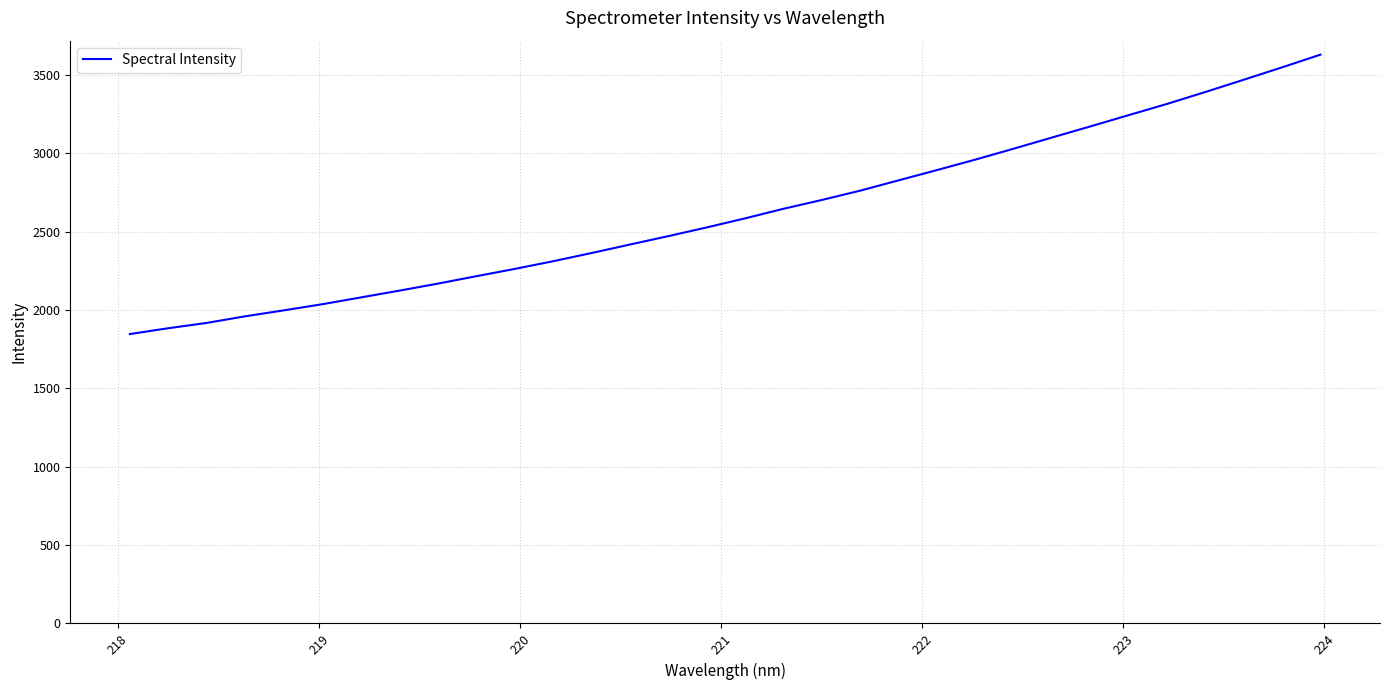

True or false: there are more than 0 points higher than both neighbors.

False